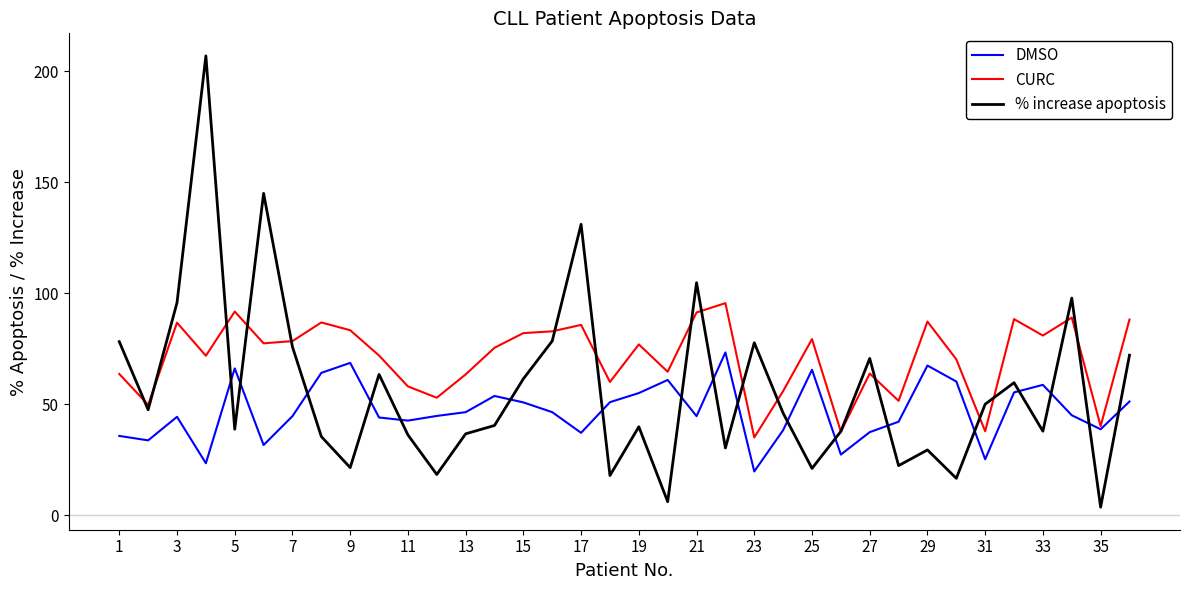

List the series in order of their overall mean, highest first.

CURC, % increase apoptosis, DMSO